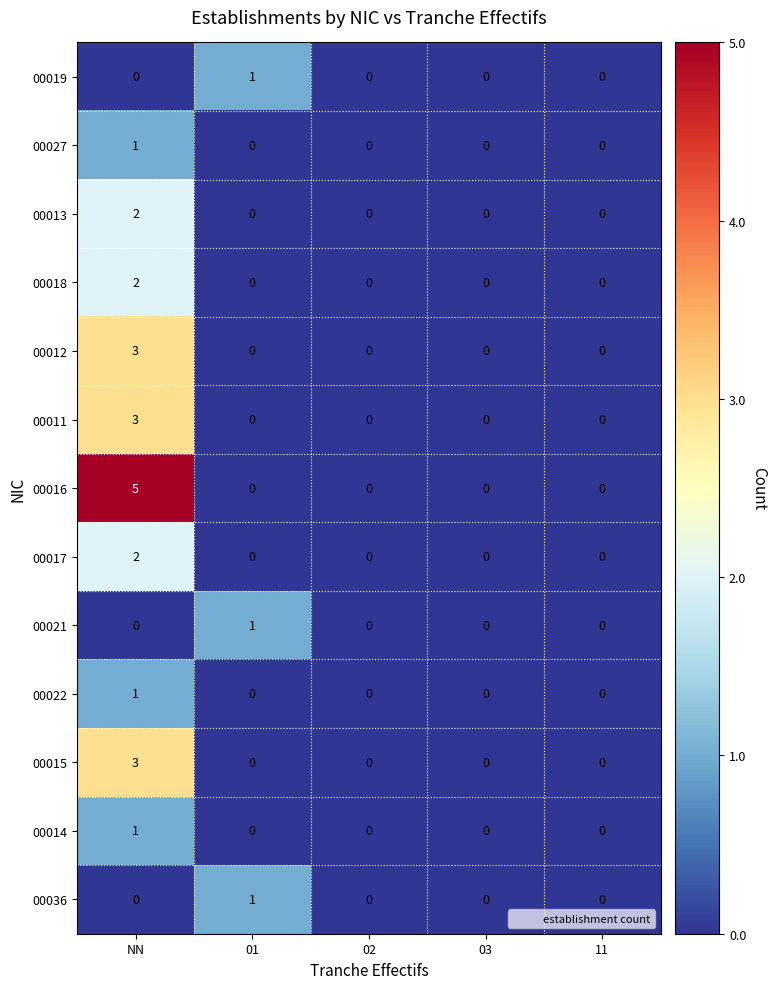

What is the difference between the highest and lowest values at 01?

1